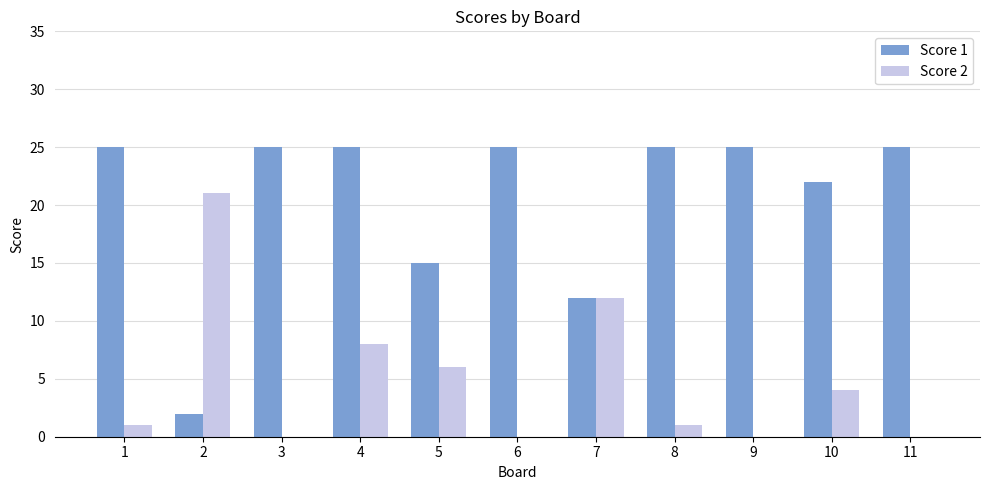

Is the value of Score 1 at 3 greater than the value of Score 2 at 8?

Yes